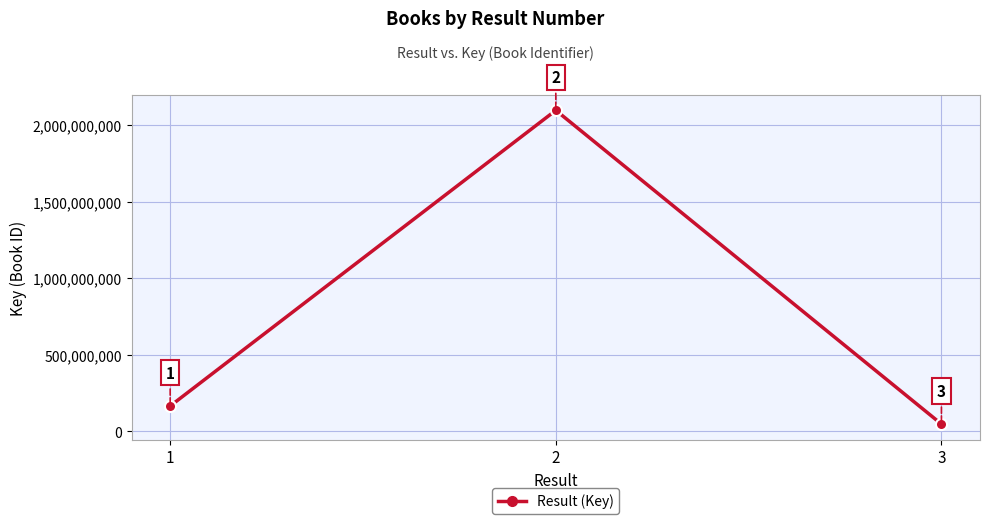

True or false: the data shows 164428712 at 1.

True